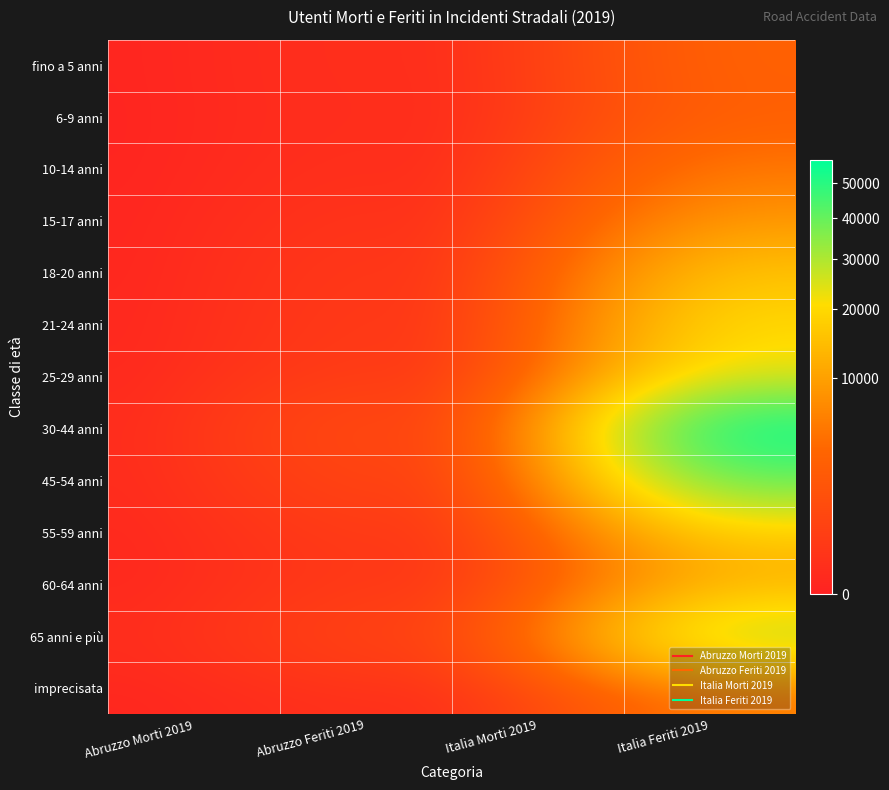

Between Abruzzo Morti 2019 and Italia Morti 2019, which is larger?

Italia Morti 2019